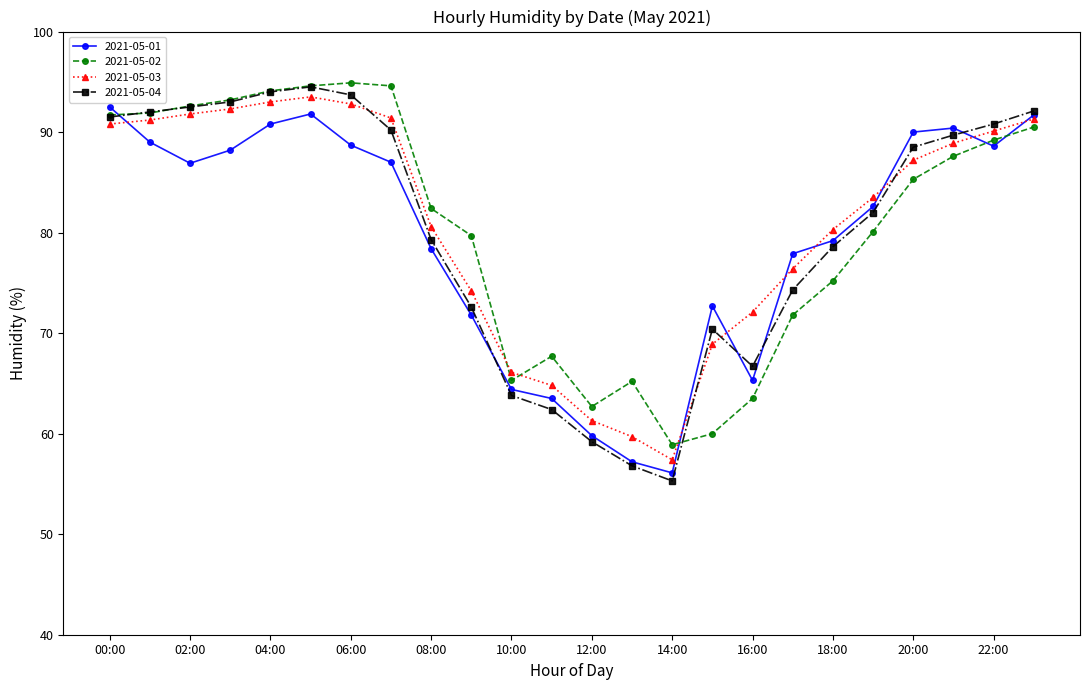

True or false: 2021-05-03 has more than 0 interior local peaks.

True